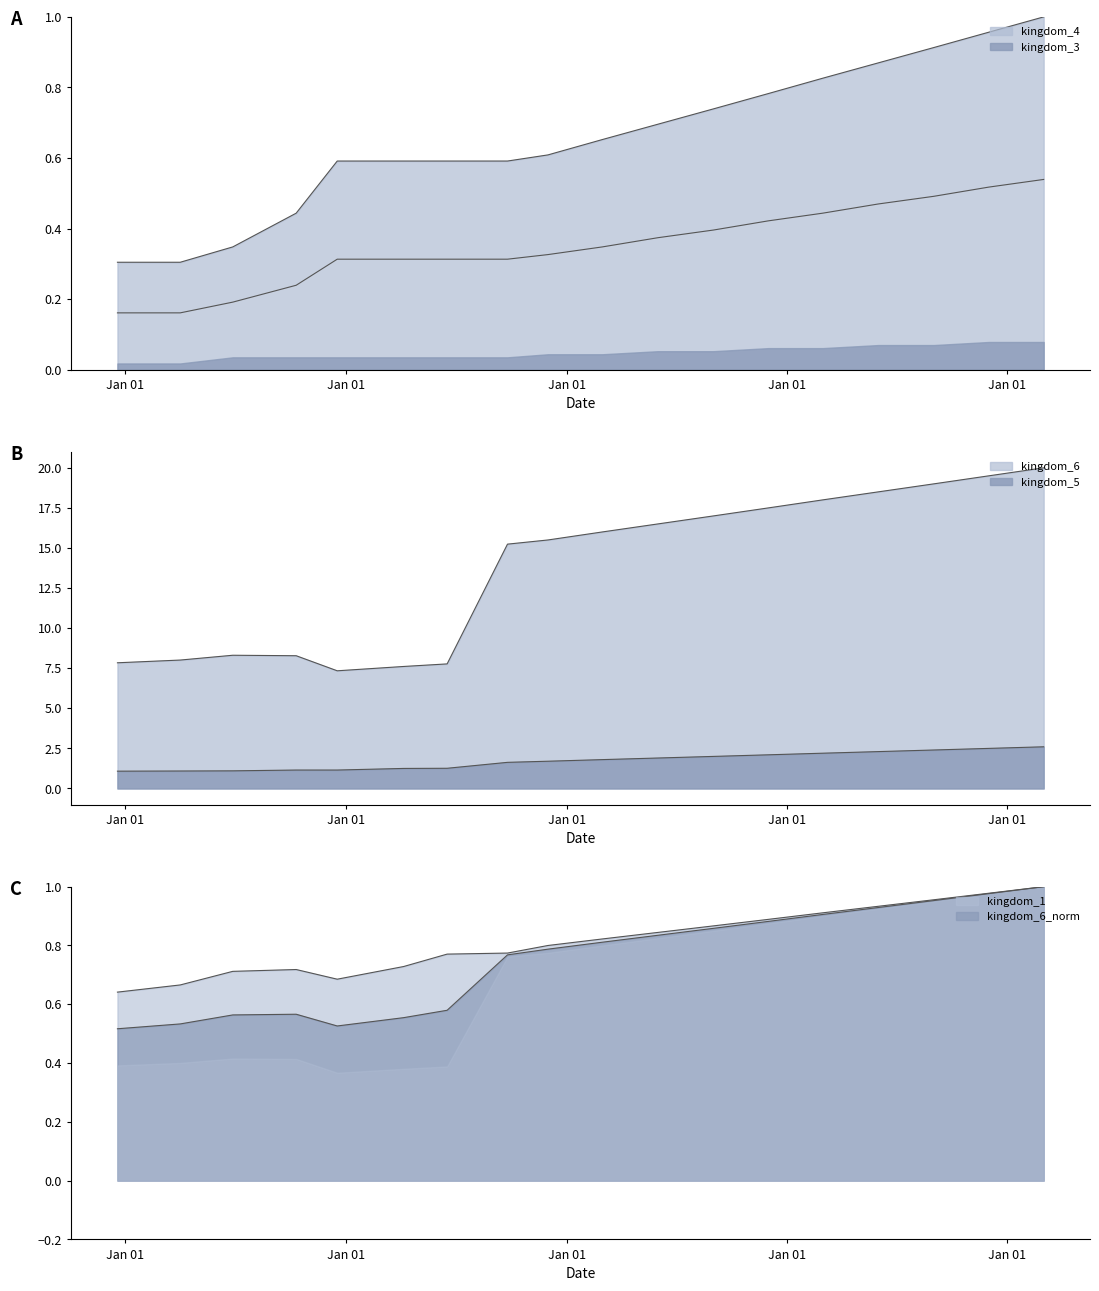

Is it true that kingdom_5 equals 0.6 at 14?

False